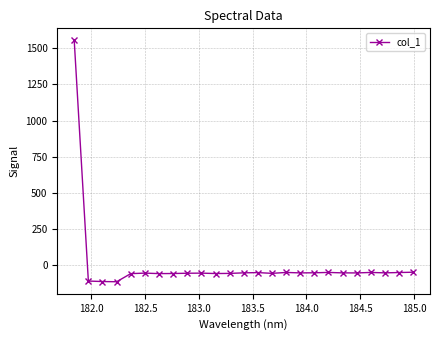

What is the average value?

4.3